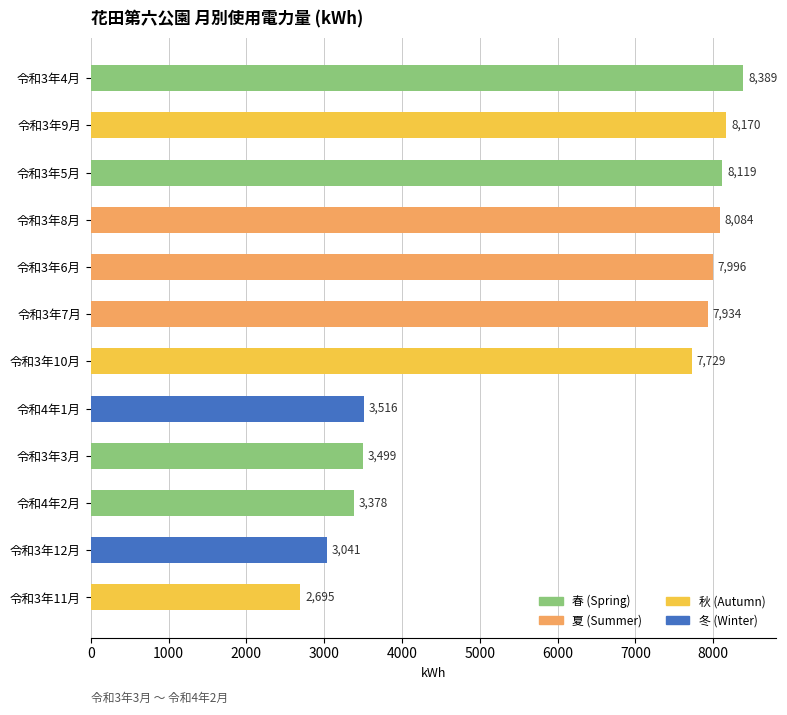

Reading bottom to top, transcribe all the data shown in this chart.

令和3年11月=2695	令和3年12月=3041	令和4年2月=3378	令和3年3月=3499	令和4年1月=3516	令和3年10月=7729	令和3年7月=7934	令和3年6月=7996	令和3年8月=8084	令和3年5月=8119	令和3年9月=8170	令和3年4月=8389